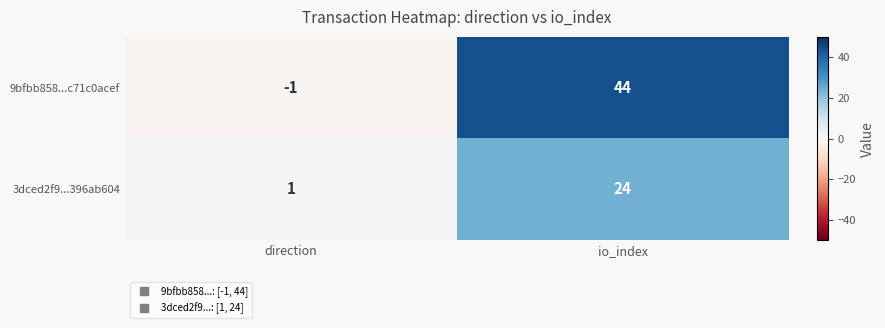

How many distinct data groups are displayed?

2